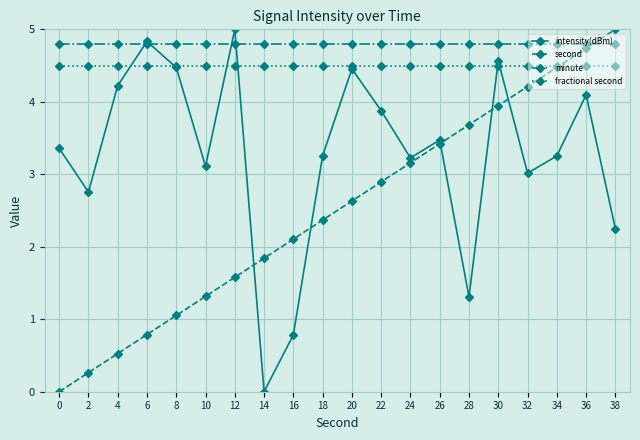

Reading left to right, what are all the values shown in this chart?

intensity(dBm): 3.4	2.8	4.2	4.8	4.5	3.1	5.0	0.0	0.8	3.3	4.5	3.9	3.2	3.5	1.3	4.6	3.0	3.3	4.1	2.2
second: 0.0	0.3	0.5	0.8	1.1	1.3	1.6	1.8	2.1	2.4	2.6	2.9	3.2	3.4	3.7	3.9	4.2	4.5	4.7	5.0
minute: 4.8	4.8	4.8	4.8	4.8	4.8	4.8	4.8	4.8	4.8	4.8	4.8	4.8	4.8	4.8	4.8	4.8	4.8	4.8	4.8
fractional second: 4.5	4.5	4.5	4.5	4.5	4.5	4.5	4.5	4.5	4.5	4.5	4.5	4.5	4.5	4.5	4.5	4.5	4.5	4.5	4.5